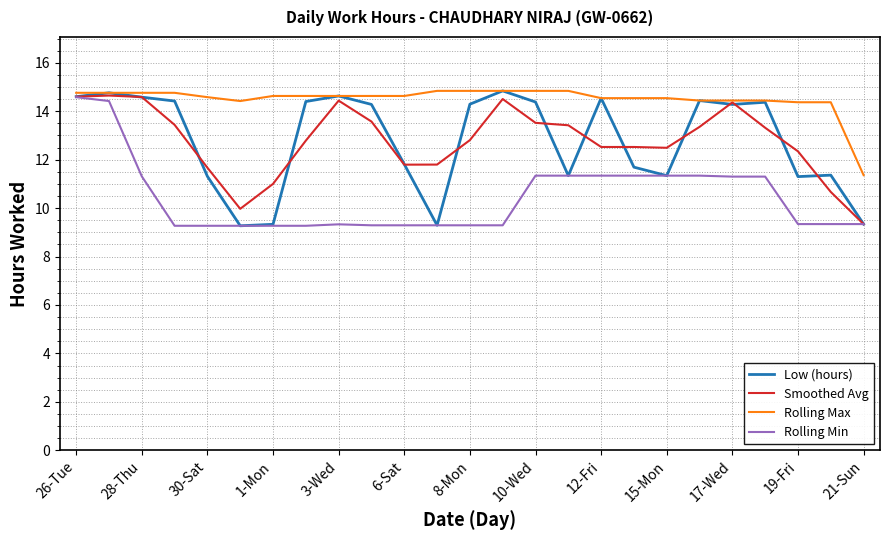

Which series has the largest total across all categories?

Rolling Max